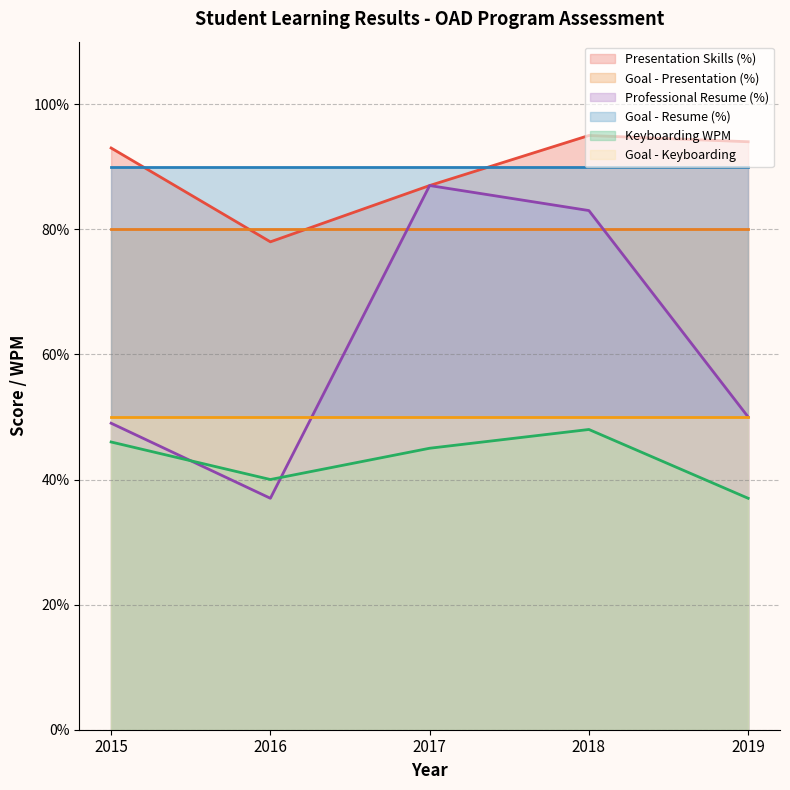

What is the sum of the Keyboarding WPM values at 2017 and 2015?

91